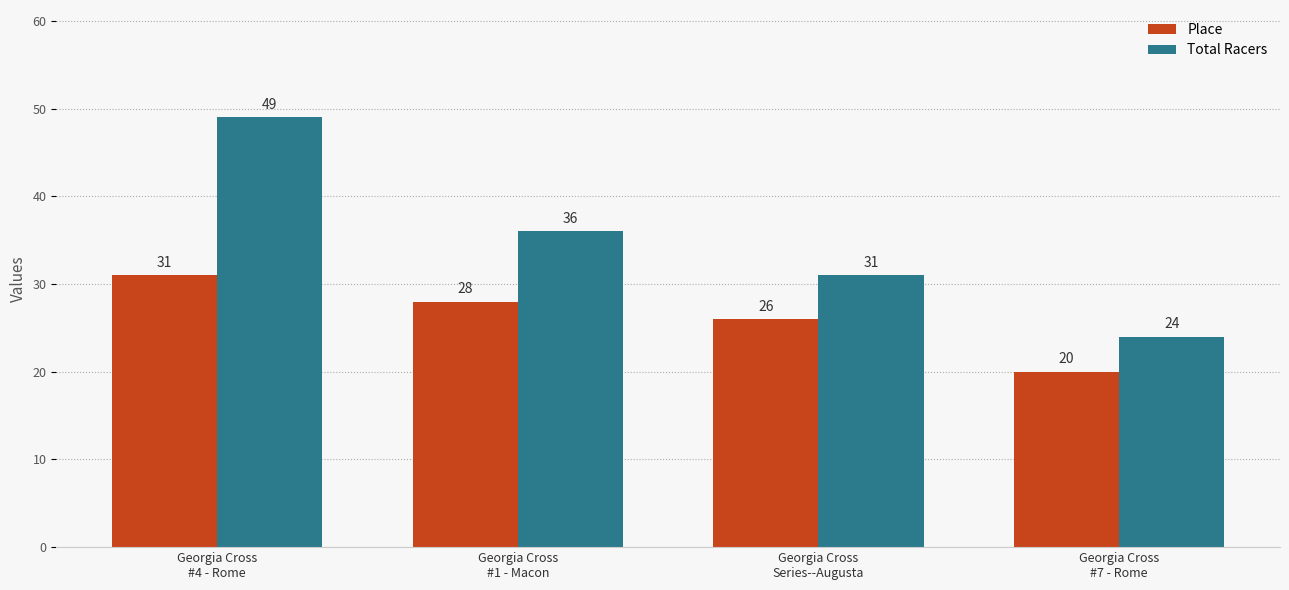

What is the label of the 2nd bar from the right?

Georgia Cross
Series--Augusta